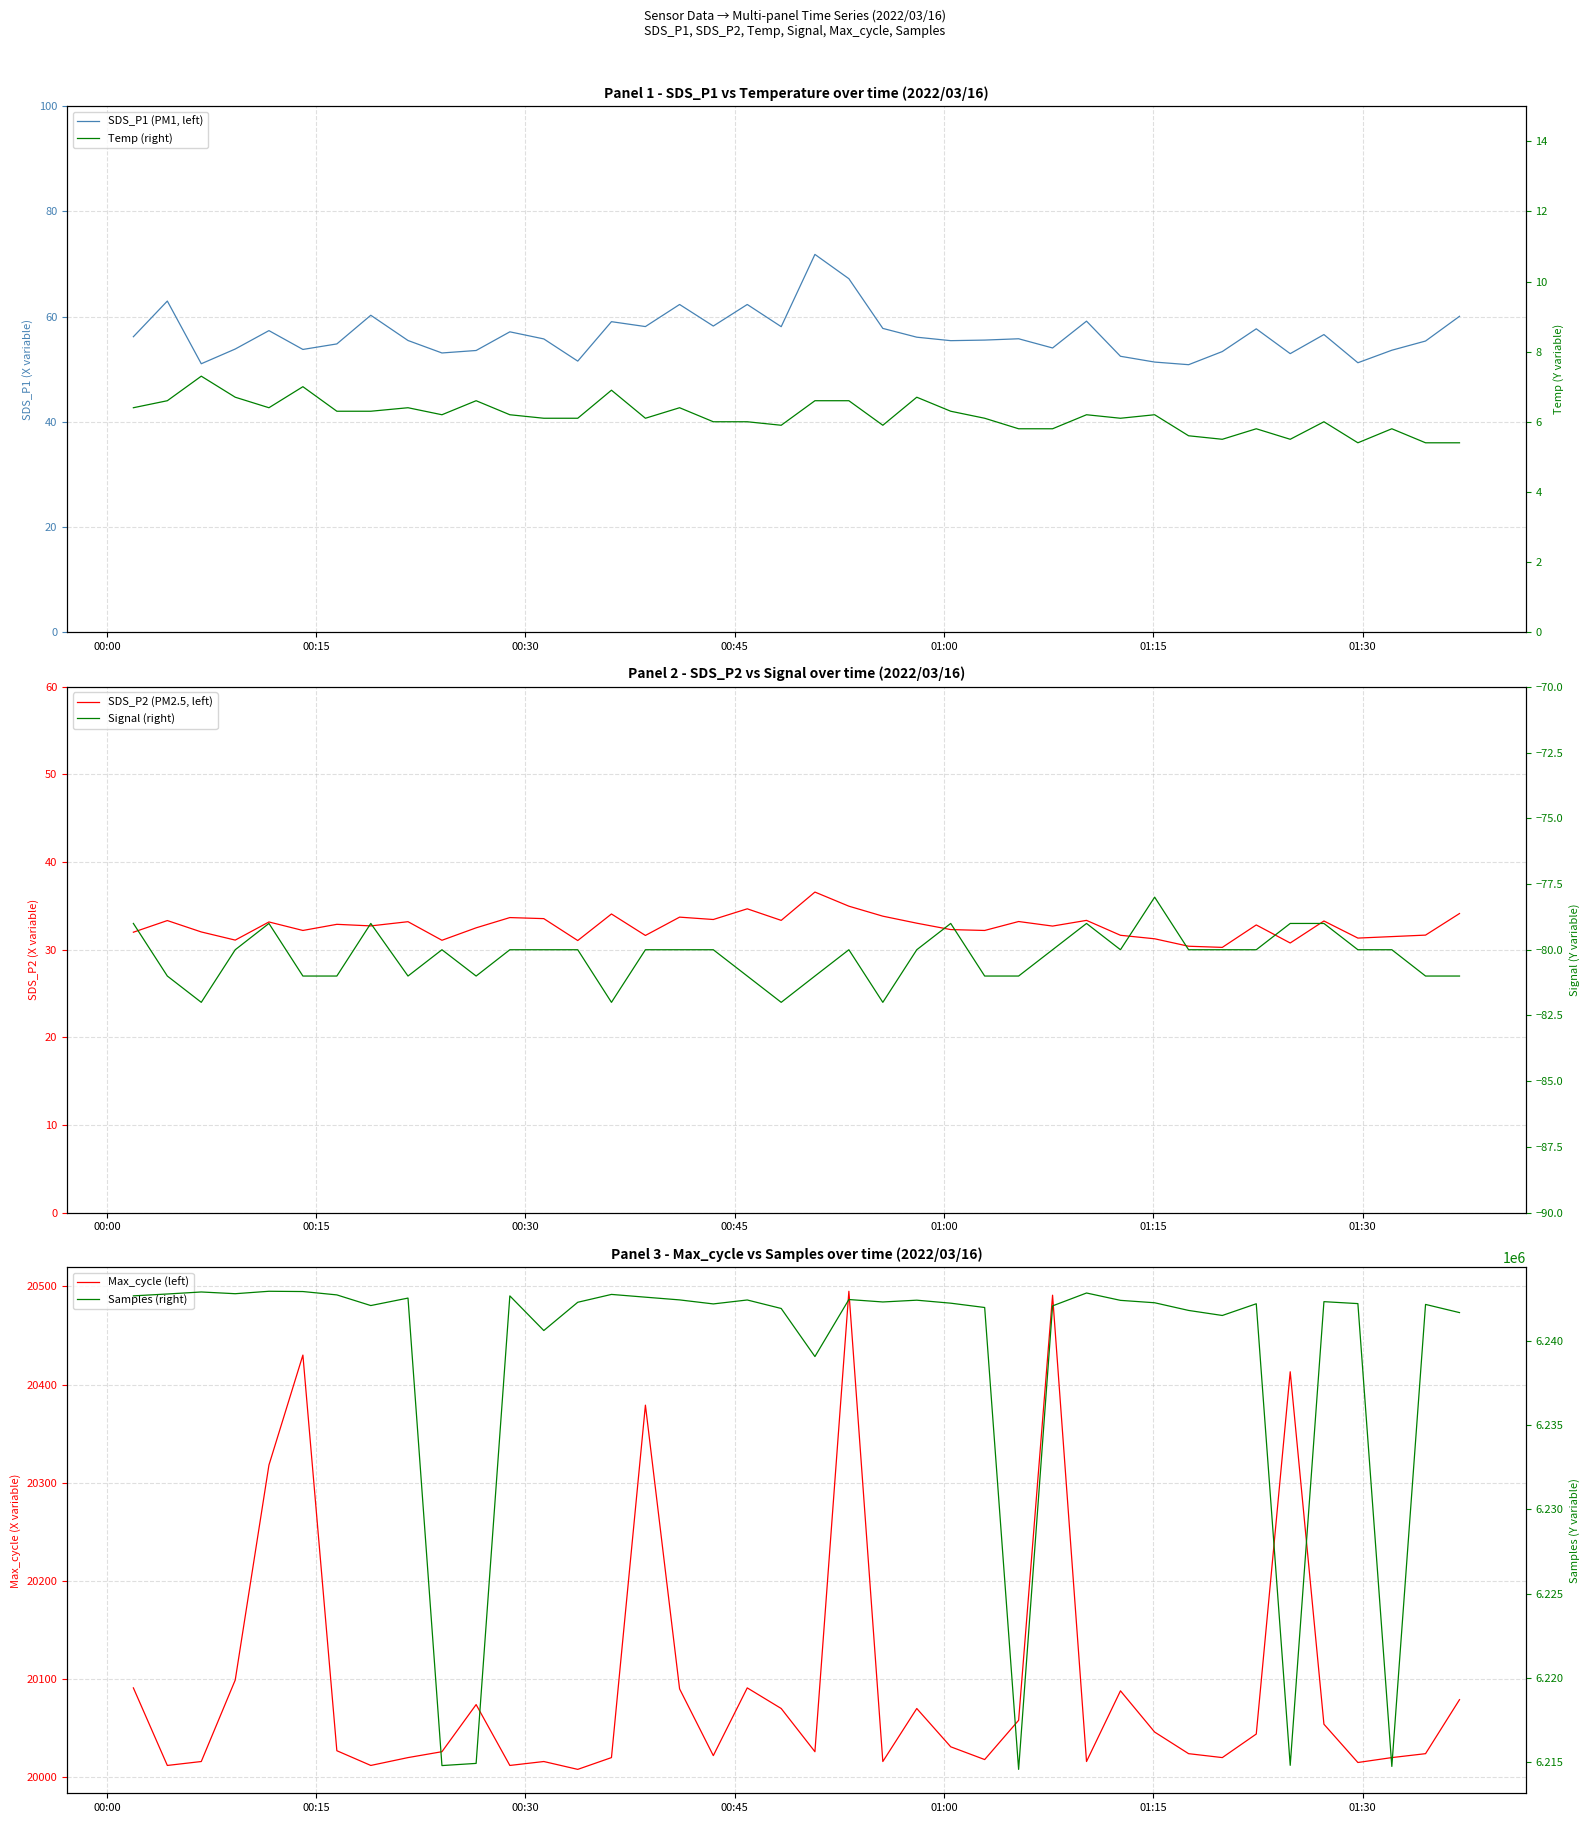

What are all the series names shown in the legend?

SDS_P1 (PM1, left), SDS_P2 (PM2.5, left), Max_cycle (left), Temp (right), Signal (right), Samples (right)